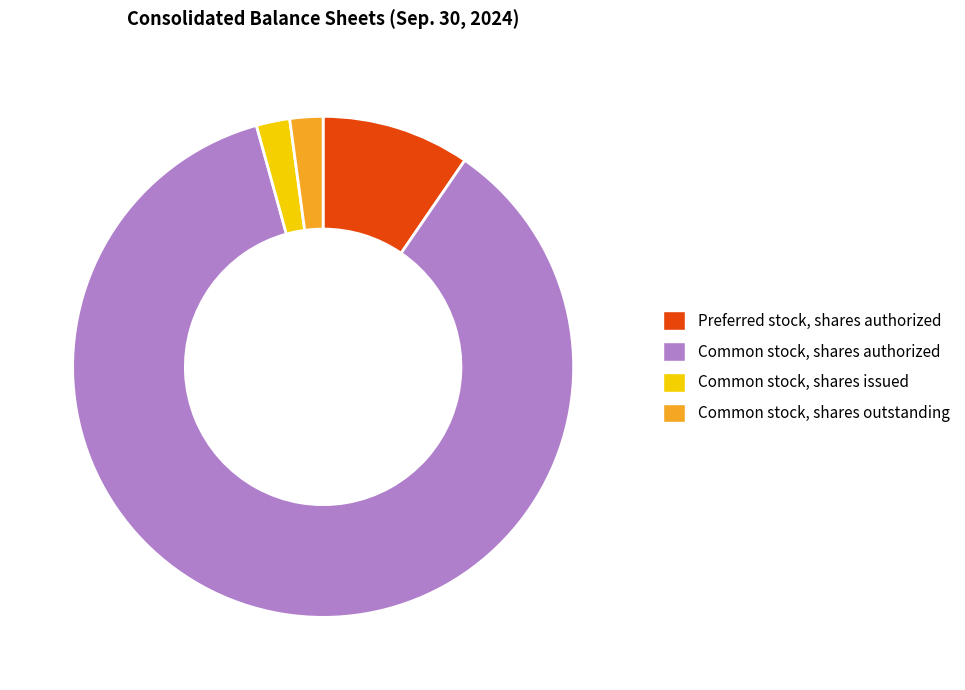

What is the largest slice in the pie chart?

Common stock, shares authorized